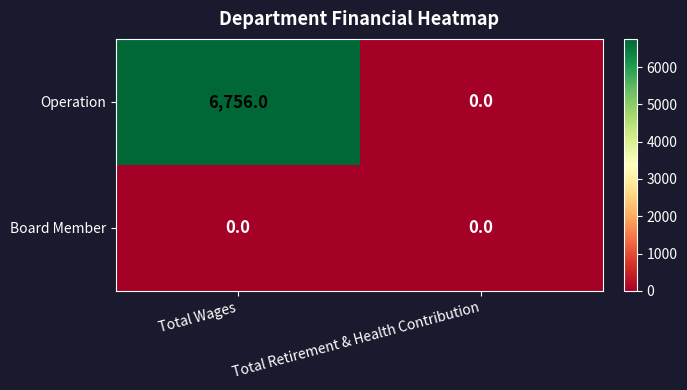

How many data points does each series have?

2